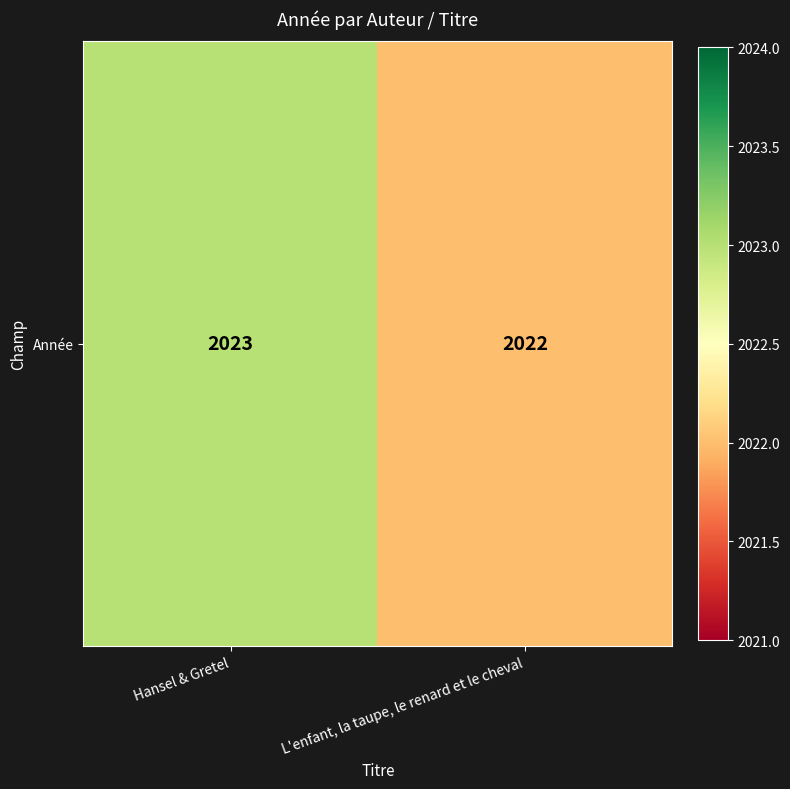

Rank the categories by value from lowest to highest.

L'enfant, la taupe, le renard et le cheval, Hansel & Gretel